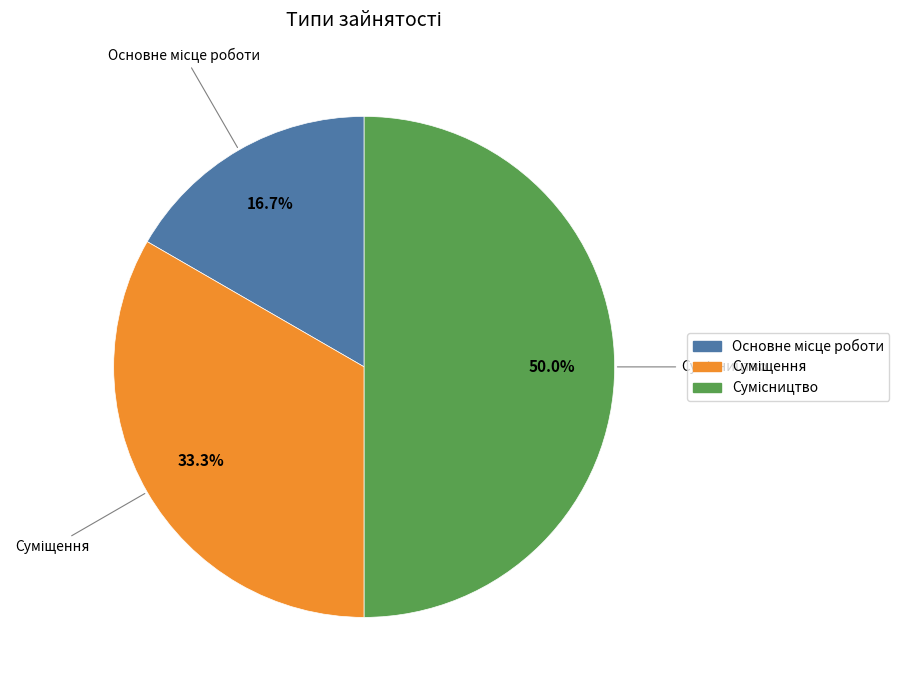

How many segments does this pie chart have?

3